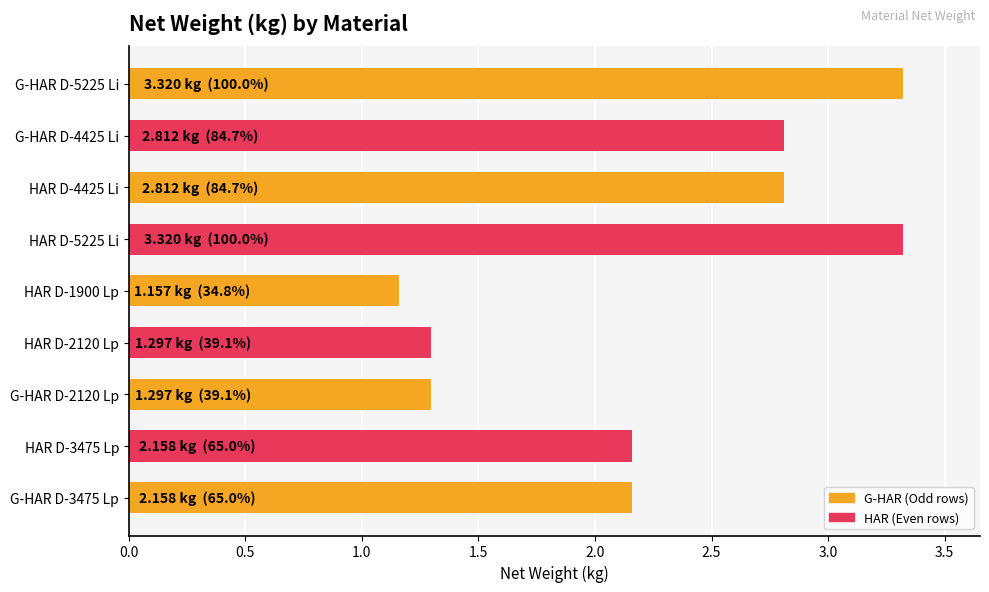

Which label corresponds to the smallest value in the chart?

HAR D-1900 Lp